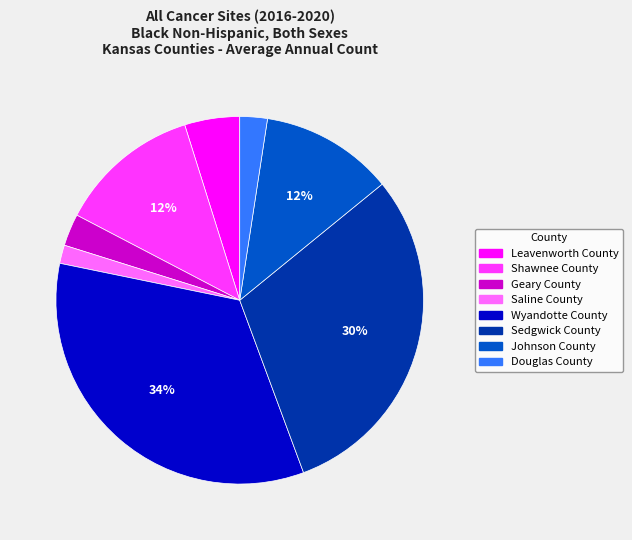

Is Geary County the majority of the pie?

No